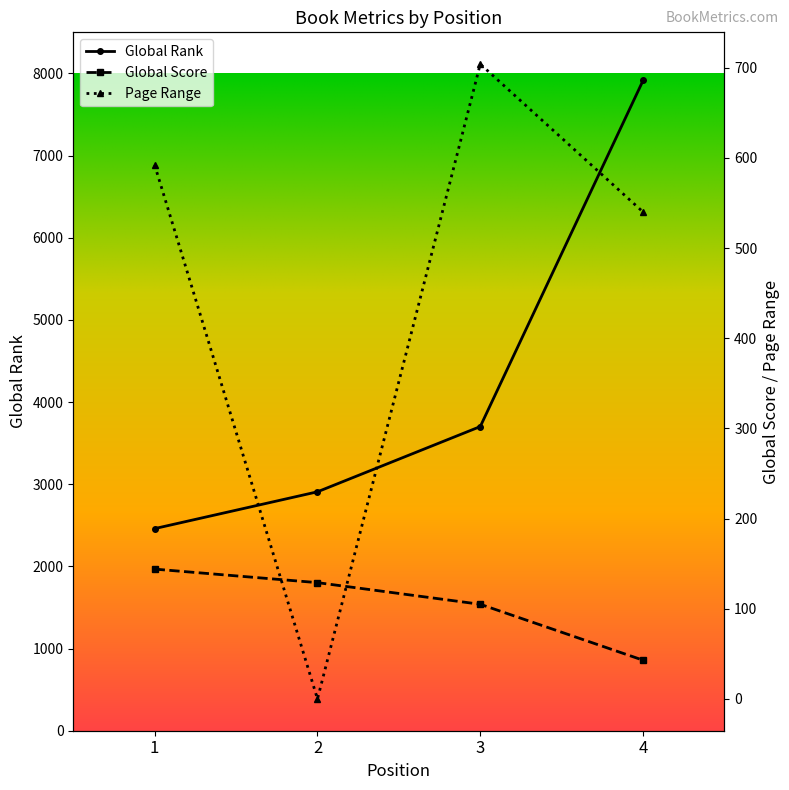

How many intersections are there between Page Range and Global Score?

2